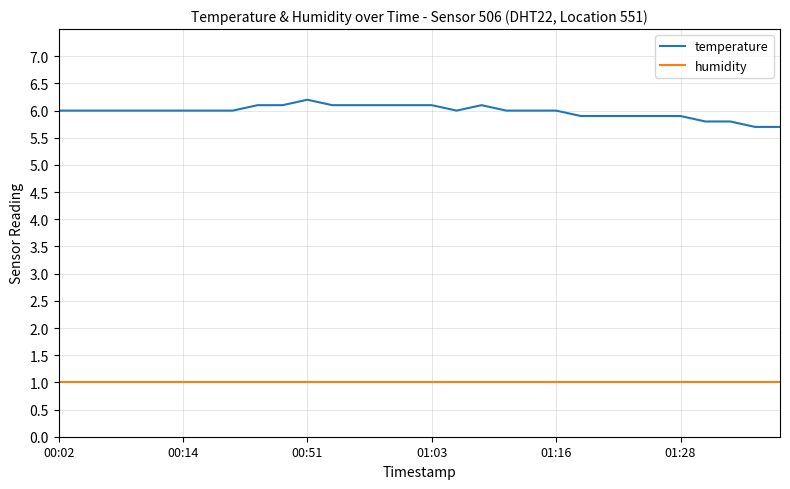

How many lines are shown in the chart?

2